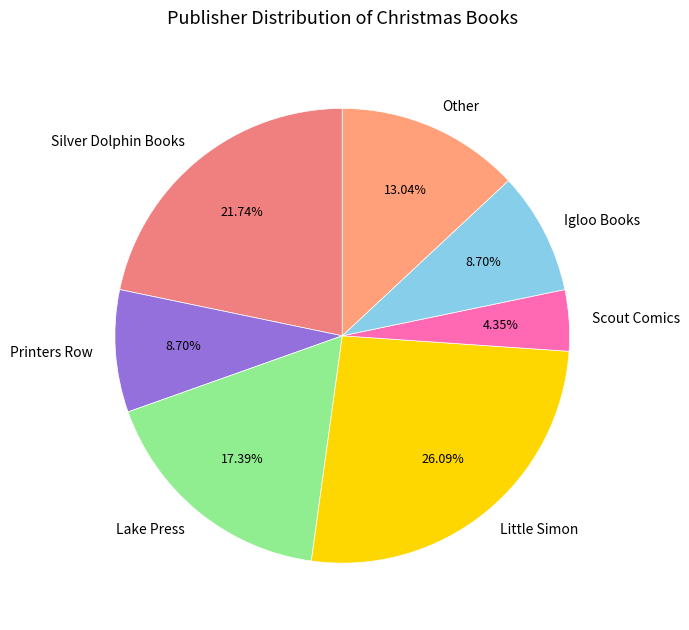

Combined, do Igloo Books and Lake Press account for over 50%?

No